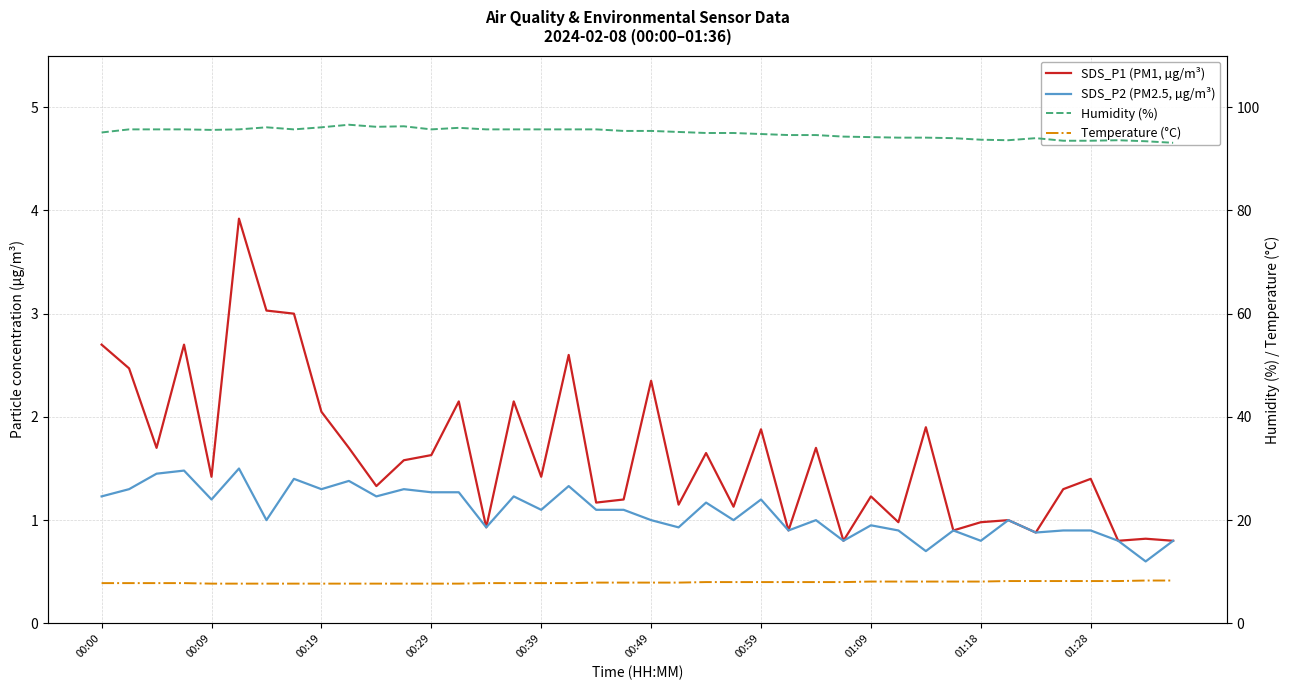

What is the sum of the Humidity (%) values at 38 and 16?

189.1